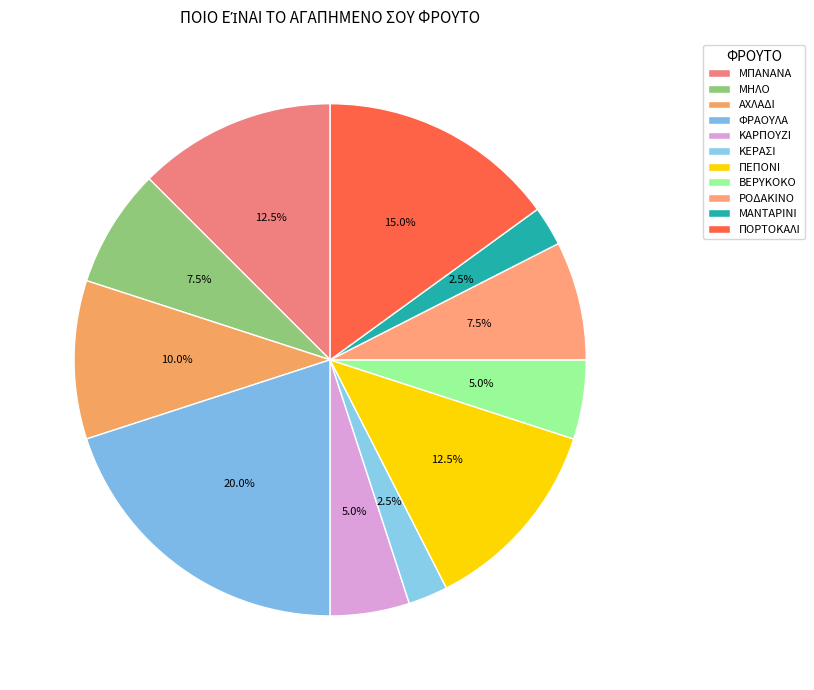

Between ΜΗΛΟ and ΠΟΡΤΟΚΑΛΙ, which is larger?

ΠΟΡΤΟΚΑΛΙ